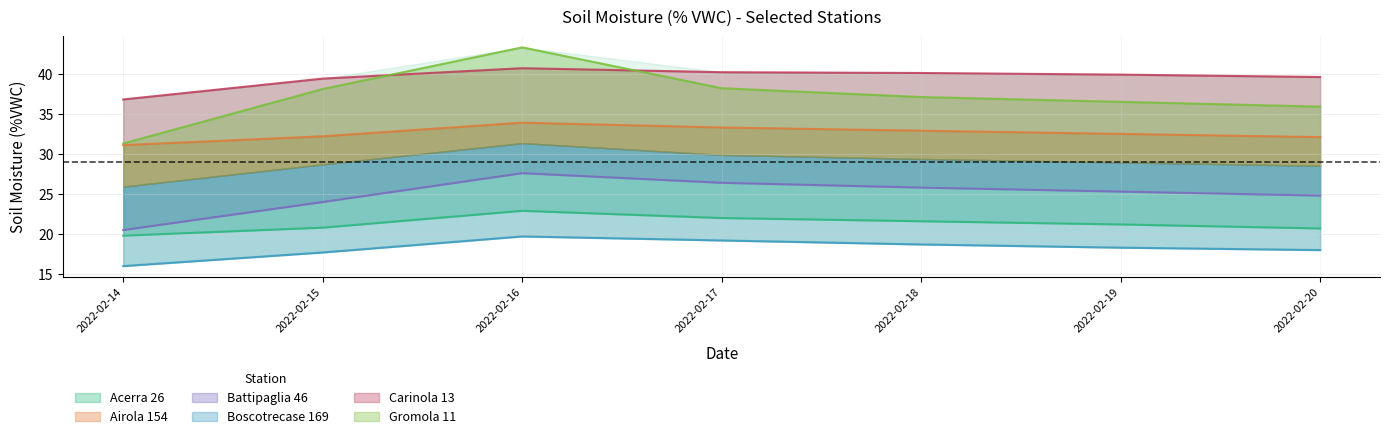

What is the smallest value displayed?

16.0